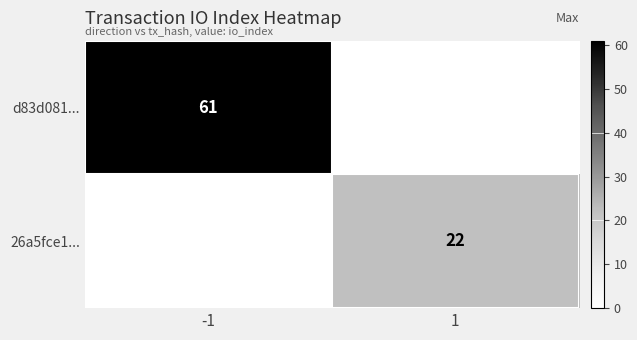

Is it true that d83d081... equals 61 at -1?

True